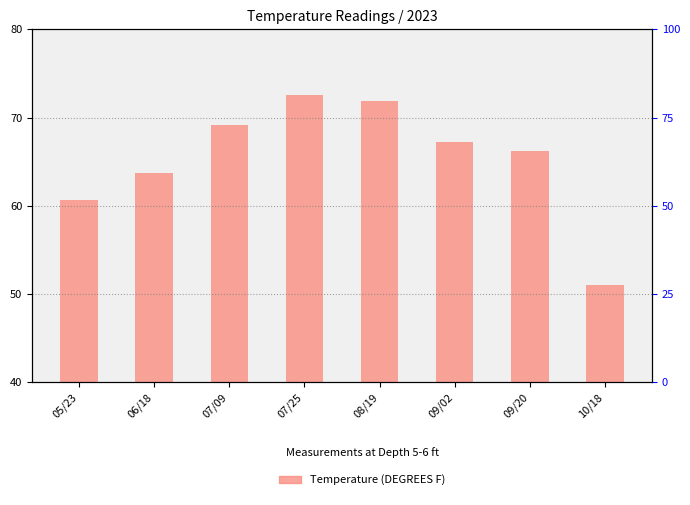

What is the ratio of the value at 06/18 to the value at 07/25?

0.9